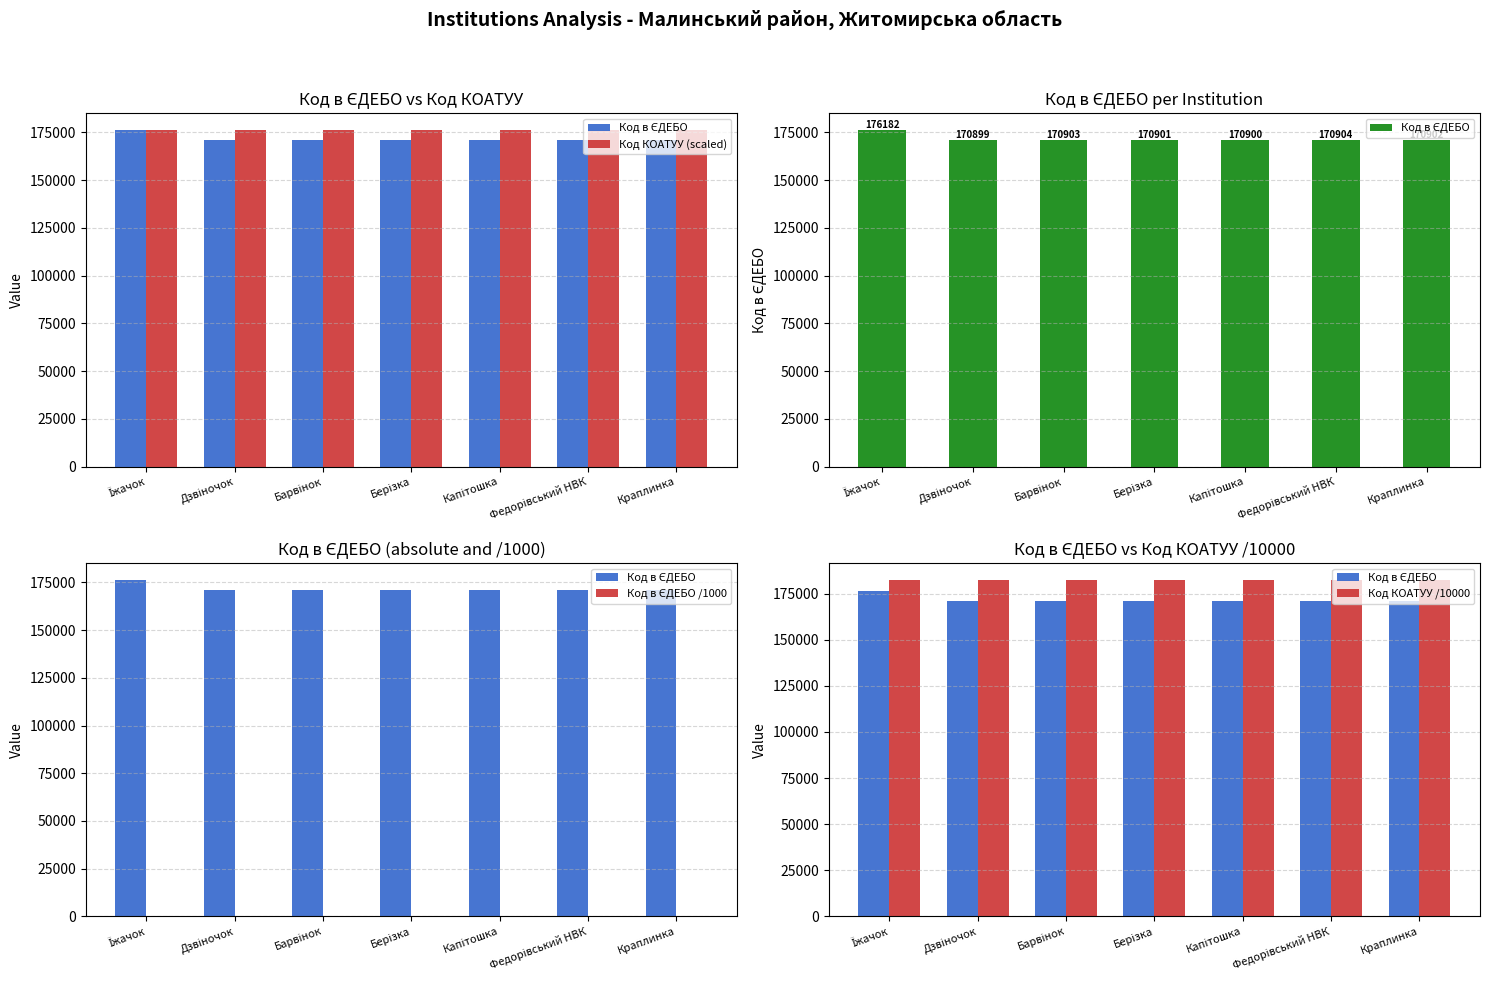

The Код КОАТУУ /10000 series shows 296768.8 at Краплинка. True or false?

False